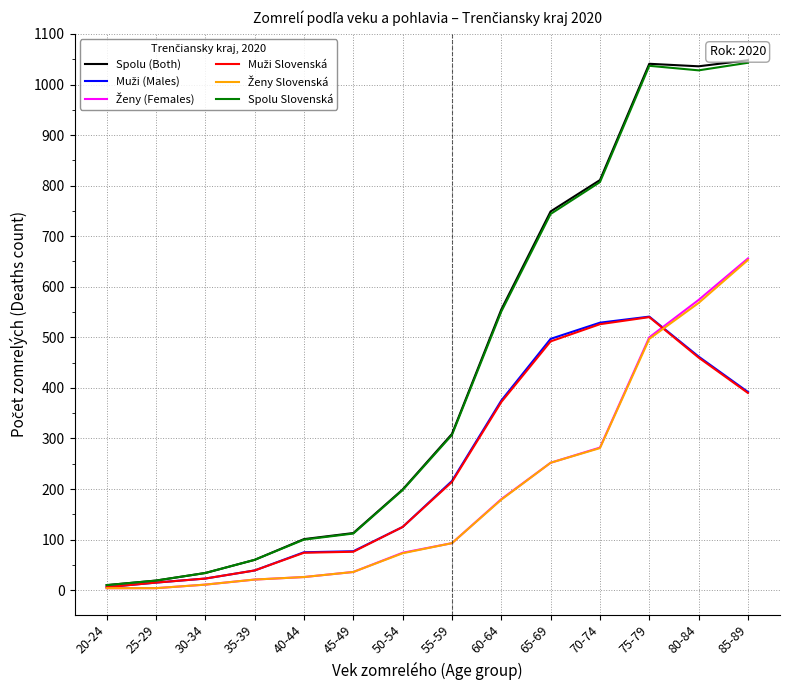

Where is Spolu Slovenská nearest to the value 526?

60-64